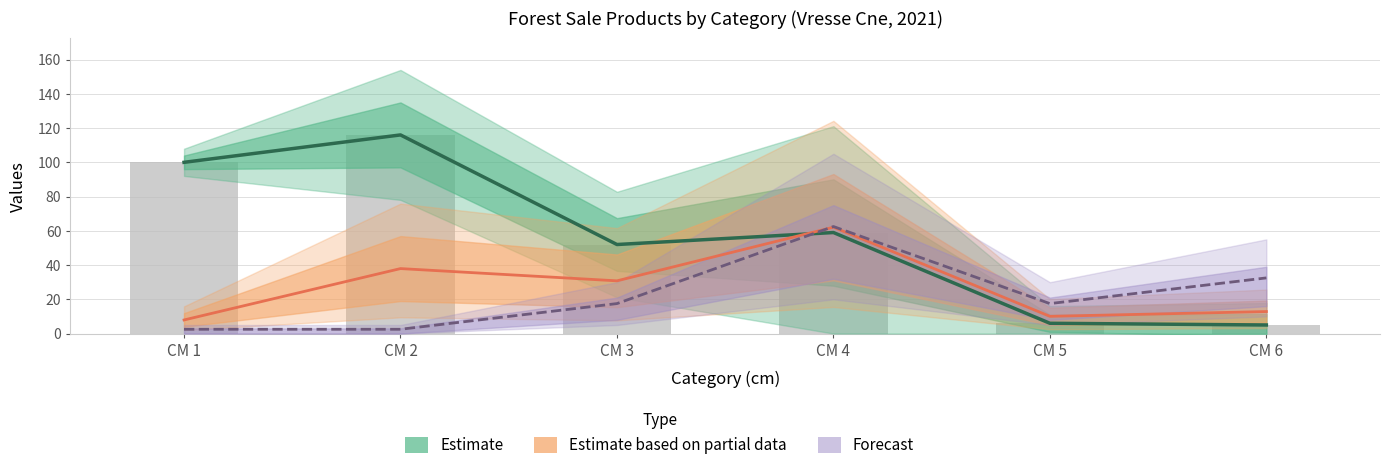

Which category has the lowest value across all series?

CM 1